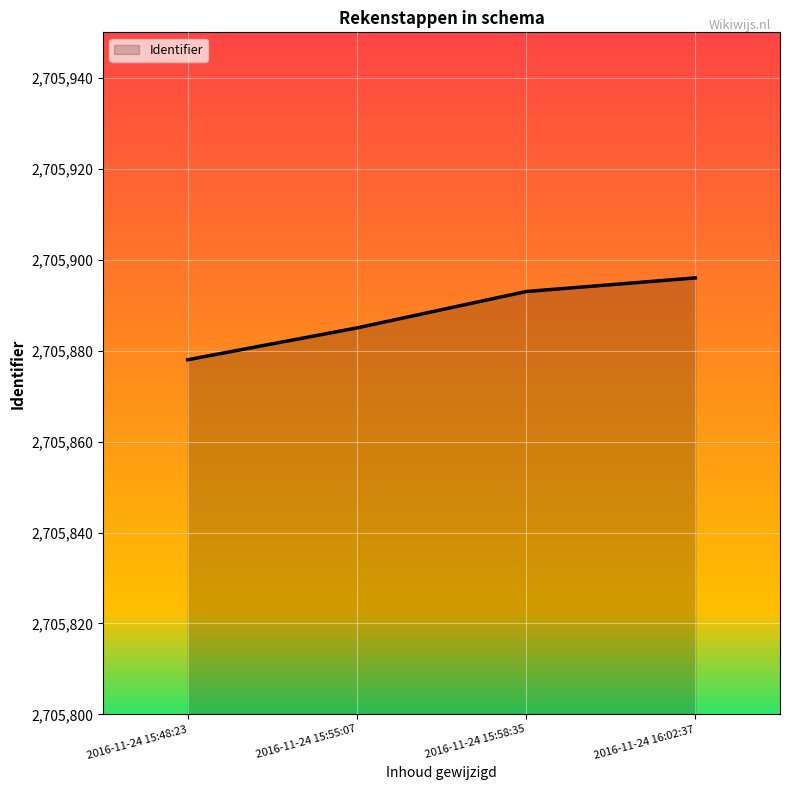

What is the difference between the second highest and second lowest values?

8